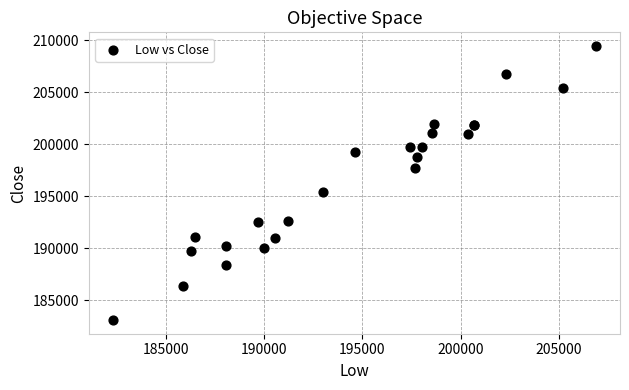

What Y value in the scatter plot is closest to 196285?

195457